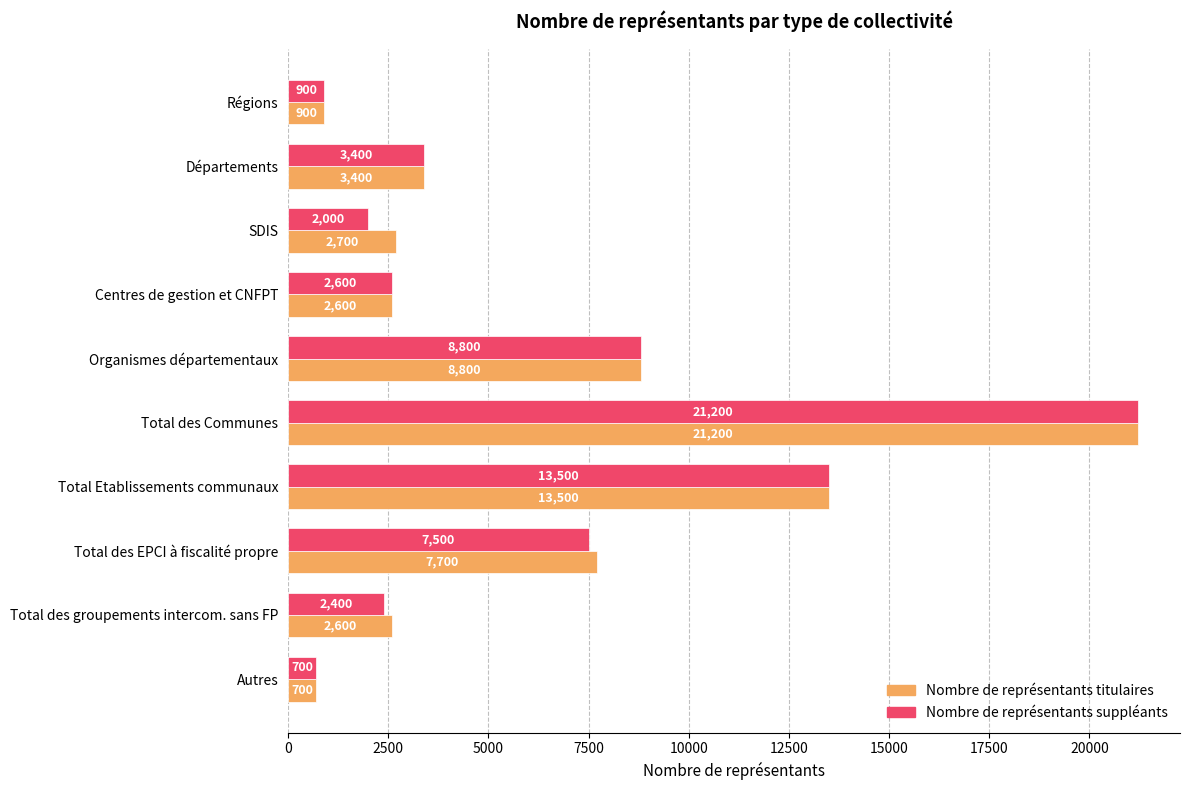

The value of Nombre de représentants titulaires at SDIS is 2700. True or false?

True